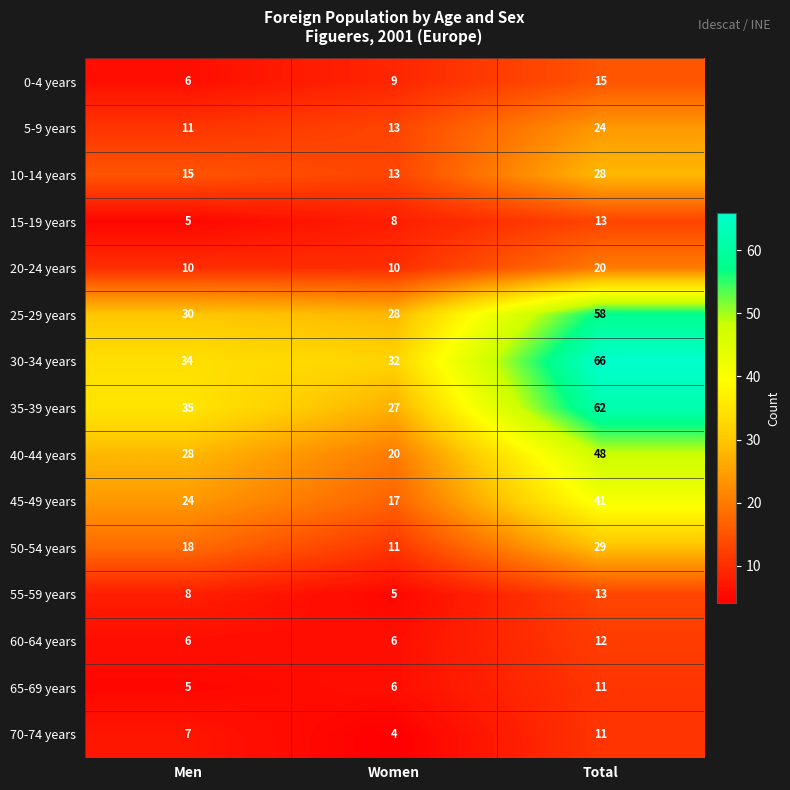

What is the average value of the 10-14 years series?

19